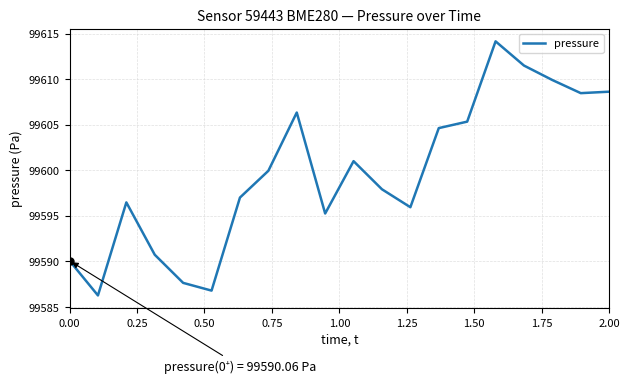

What is the greatest value displayed?

99614.2